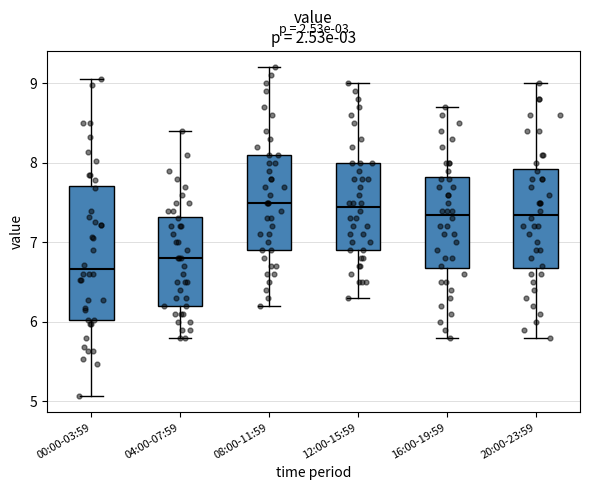

Reading left to right, read every box against the y-axis: the position of its median line, the range the box covers, and the ends of its whiskers. The values are not printed on the chart, so give them approximately, as read against the axis.

00:00-03:59: median 6.7, box 6.0 to 7.7, whiskers 5.1 to 9.1
04:00-07:59: median 6.8, box 6.2 to 7.3, whiskers 5.8 to 8.4
08:00-11:59: median 7.5, box 6.9 to 8.1, whiskers 6.2 to 9.2
12:00-15:59: median 7.5, box 6.9 to 8.0, whiskers 6.3 to 9.0
16:00-19:59: median 7.4, box 6.7 to 7.8, whiskers 5.8 to 8.7
20:00-23:59: median 7.4, box 6.7 to 7.9, whiskers 5.8 to 9.0